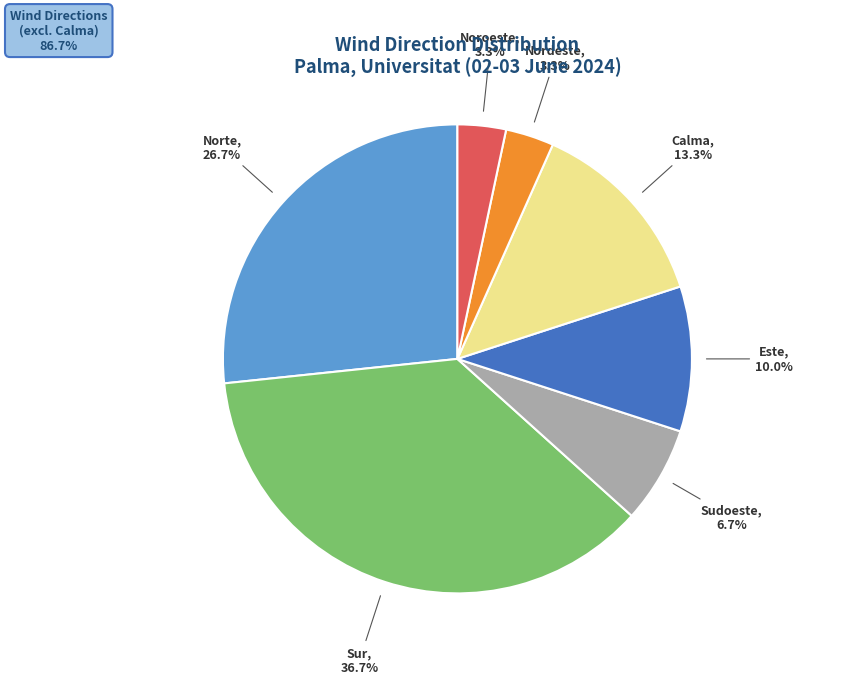

Count the number of slices in the pie.

7